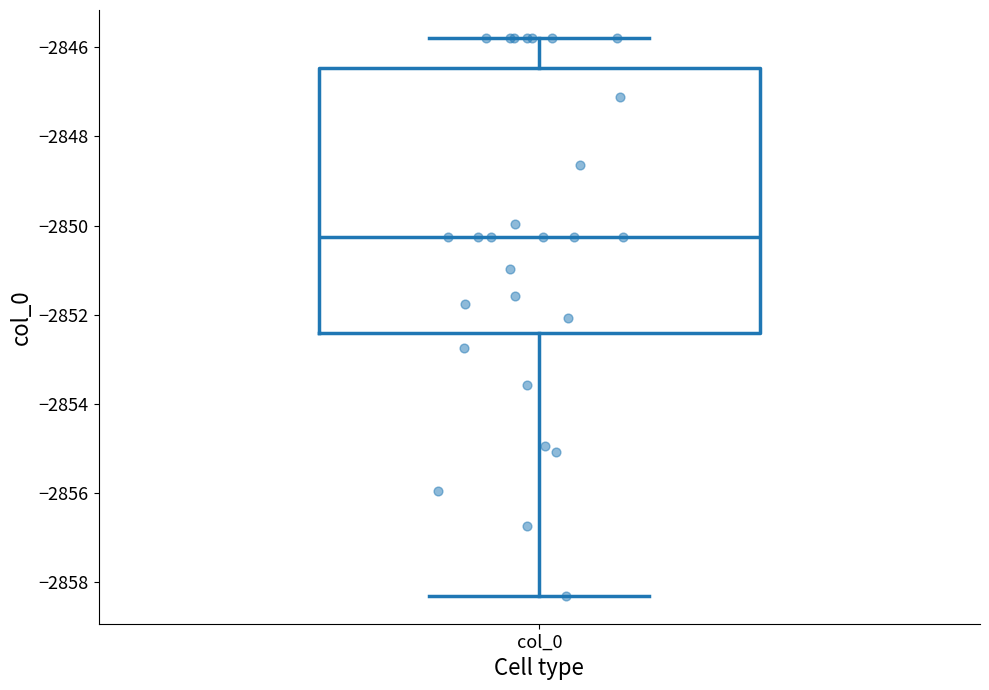

Transcribe this box plot: give where the median line is, the range the box spans, and where the two whiskers end, as read against the y-axis. The values are not printed on the chart, so give them approximately, as read against the axis.

median -2850.2, box -2852.4 to -2846.4, whiskers -2858.4 to -2845.8